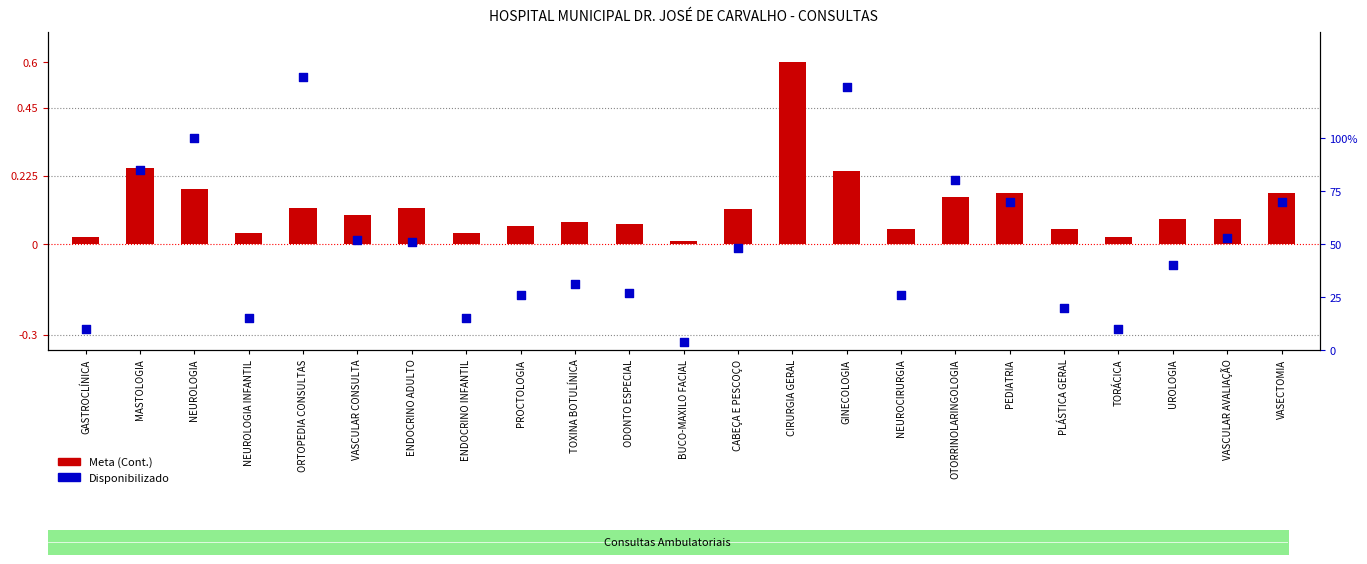

What are all the series names shown in the legend?

Meta (Cont.), Disponibilizado